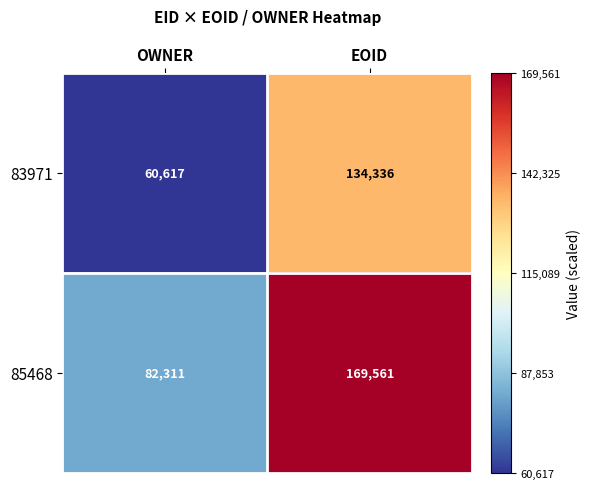

Reading left to right, list all the values displayed in this chart.

83971: OWNER=60617	EOID=134336
85468: OWNER=82311	EOID=169561